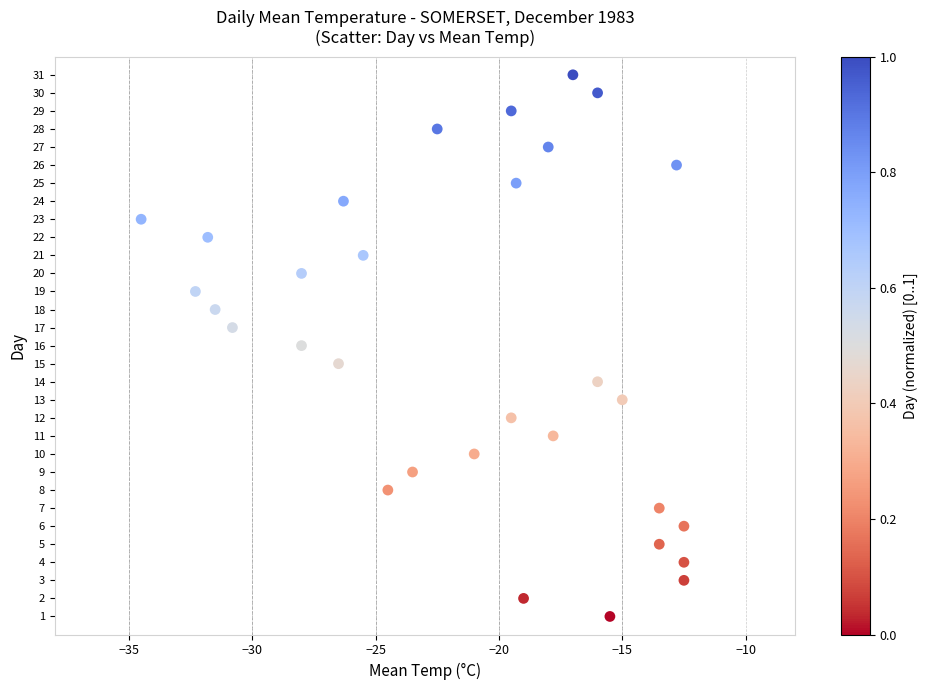

What is the range of Y values (max minus min)?

30